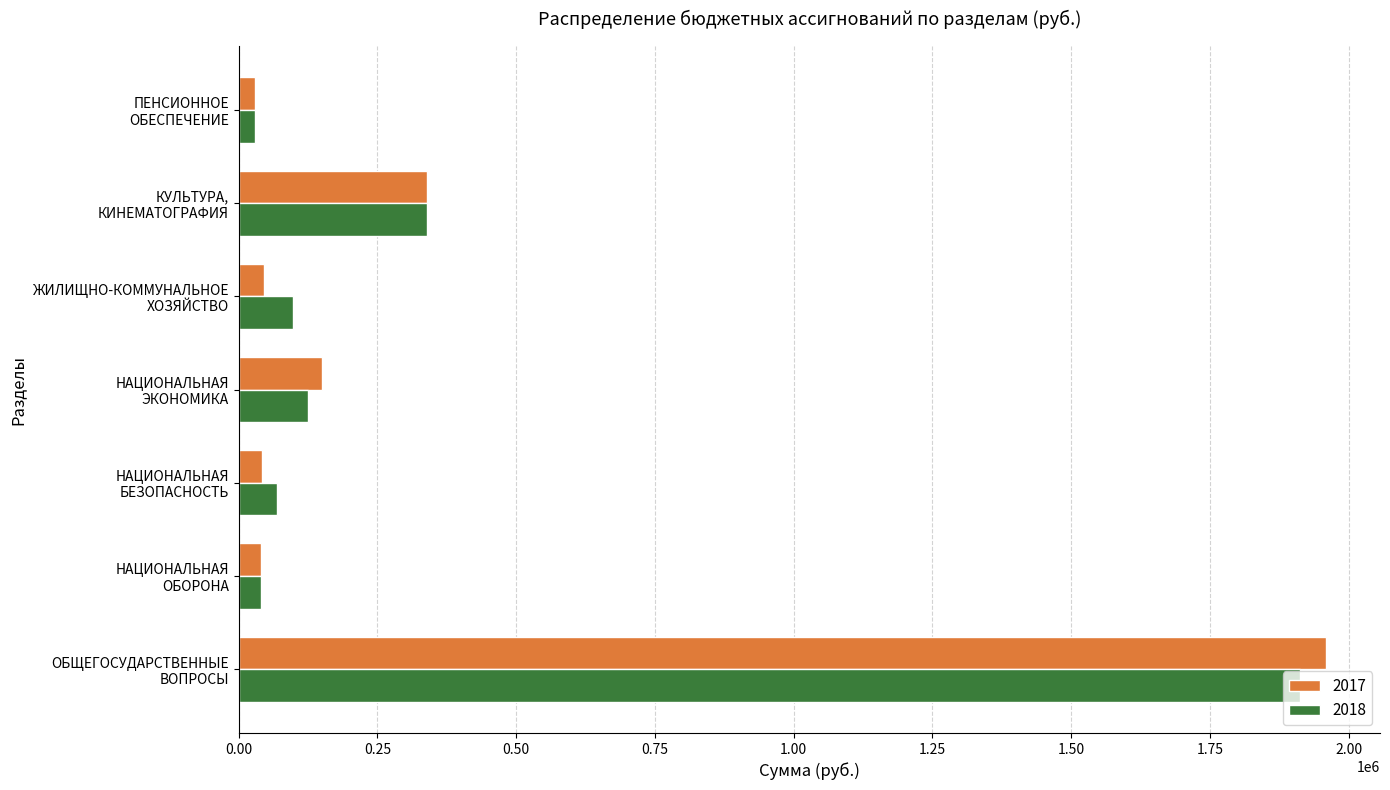

How many series are shown in this chart?

2